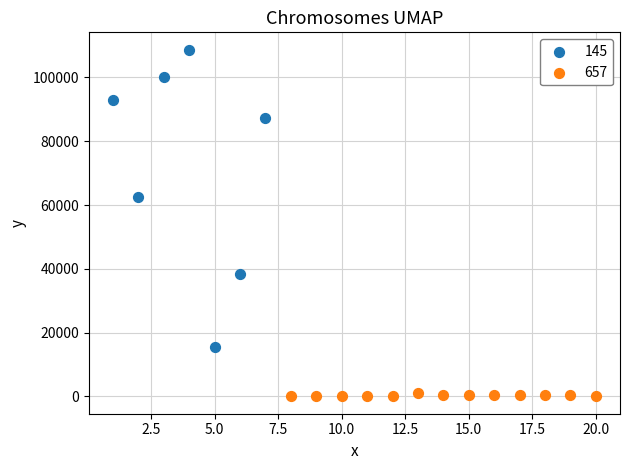

What are all the series names shown in the legend?

145, 657